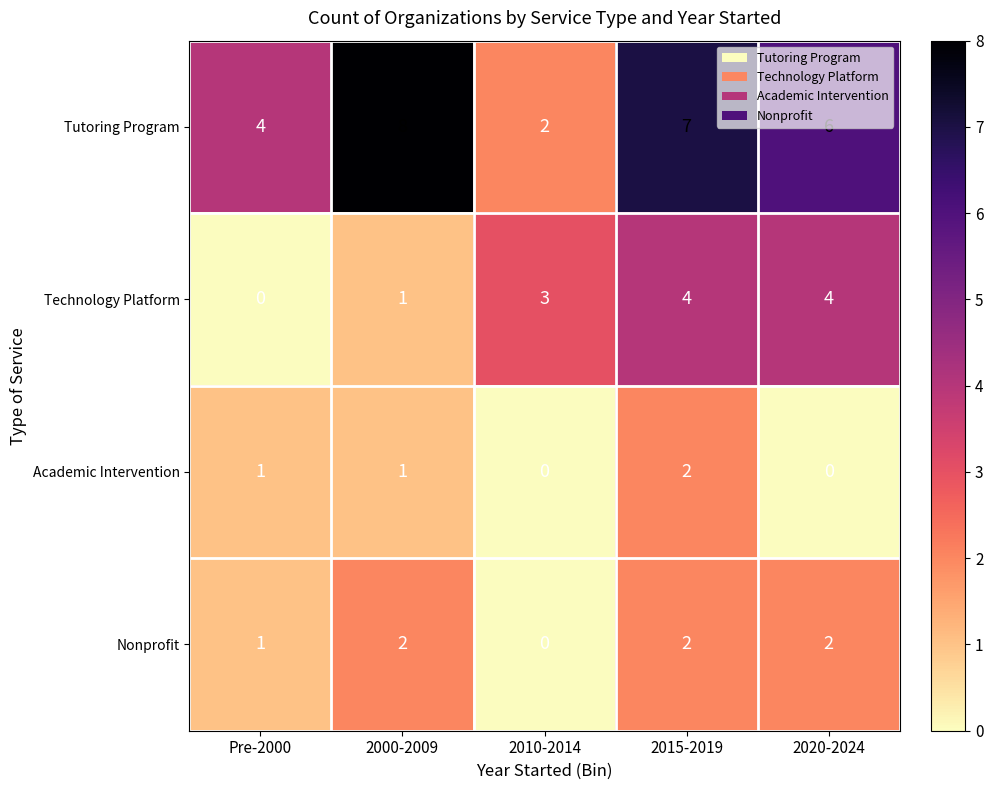

True or false: Nonprofit has a value of 3 at 2020-2024.

False